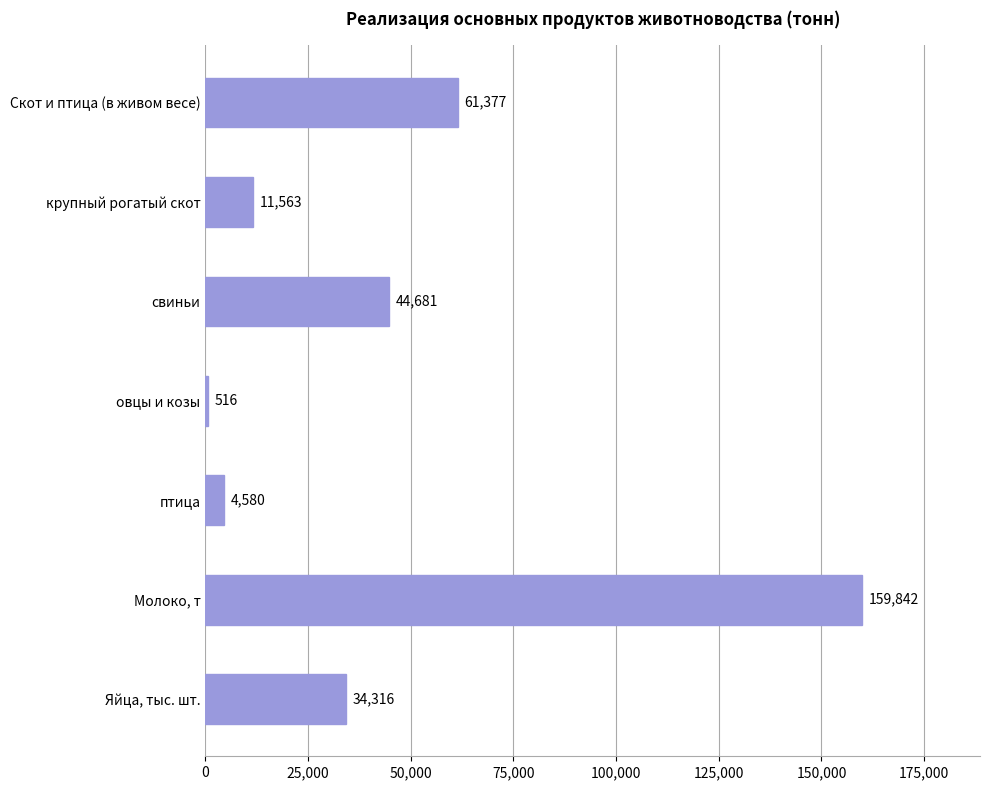

What is the ratio of the value at крупный рогатый скот to the value at свиньи?

0.3